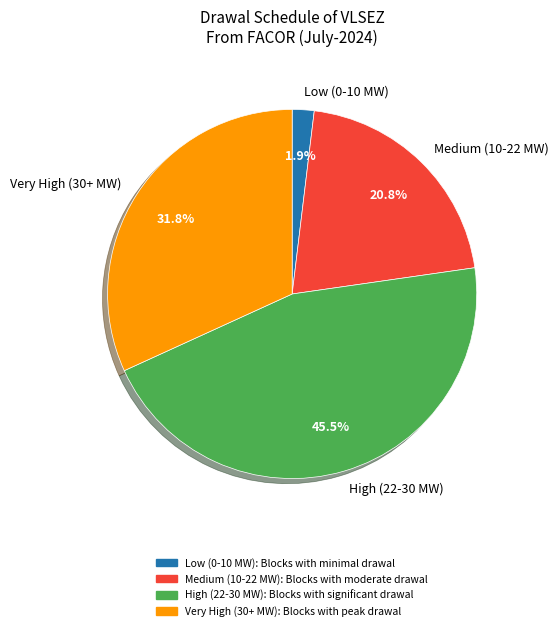

Rank the categories by value from lowest to highest.

Low (0-10 MW), Medium (10-22 MW), Very High (30+ MW), High (22-30 MW)